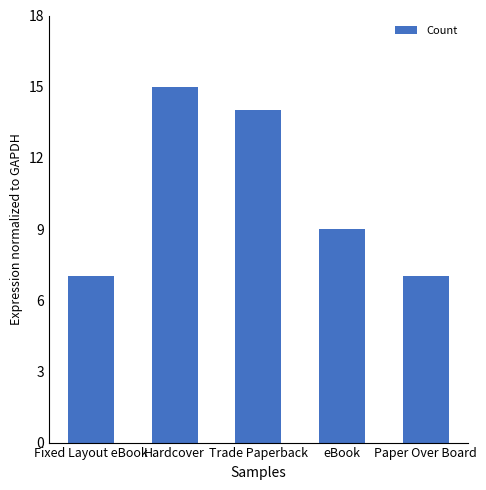

What is the change in value from Hardcover to Trade Paperback?

-1